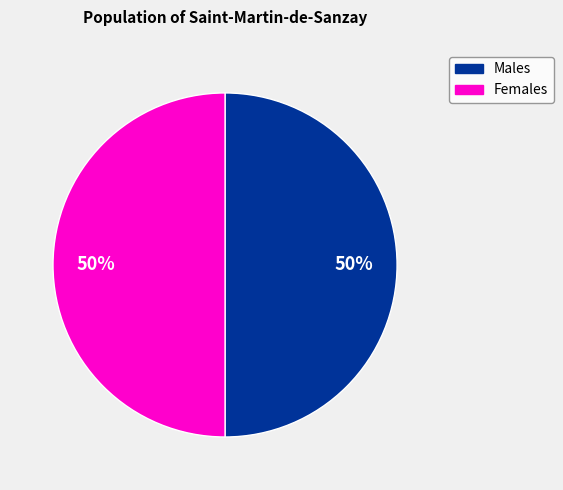

To the nearest percent, what is the average slice percentage?

50%